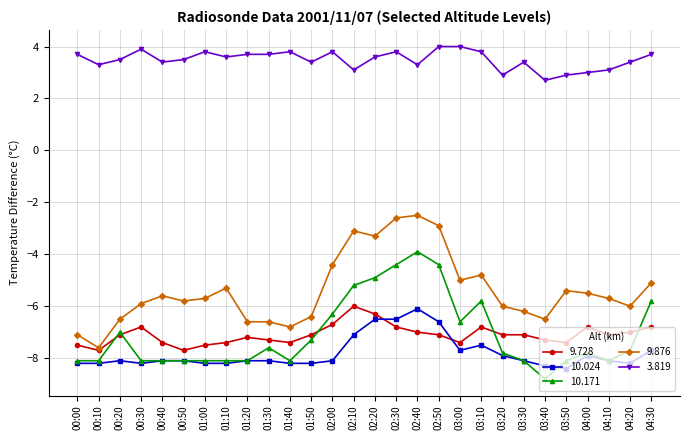

What are all the series names shown in the legend?

9.728, 10.024, 10.171, 9.876, 3.819